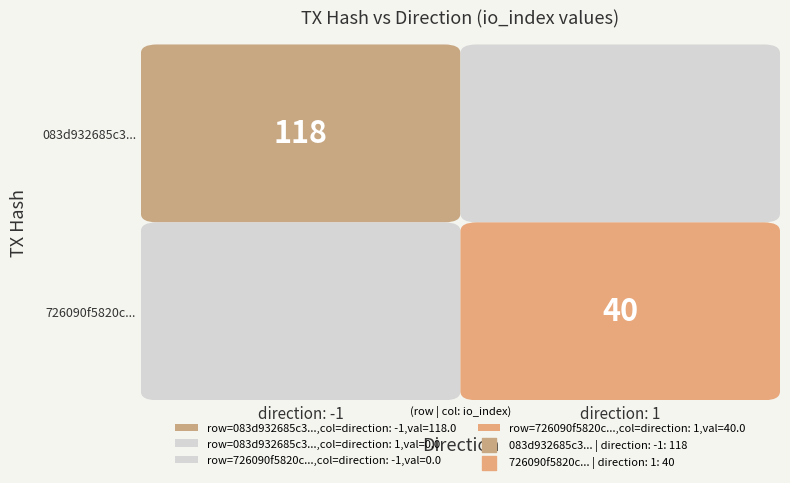

Which series has the widest spread of values?

083d932685c30c16735f1747d8d89973ed8dacd